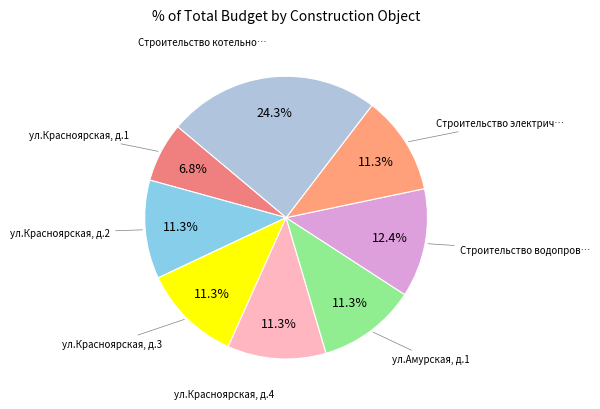

How many slices are in this pie chart?

8